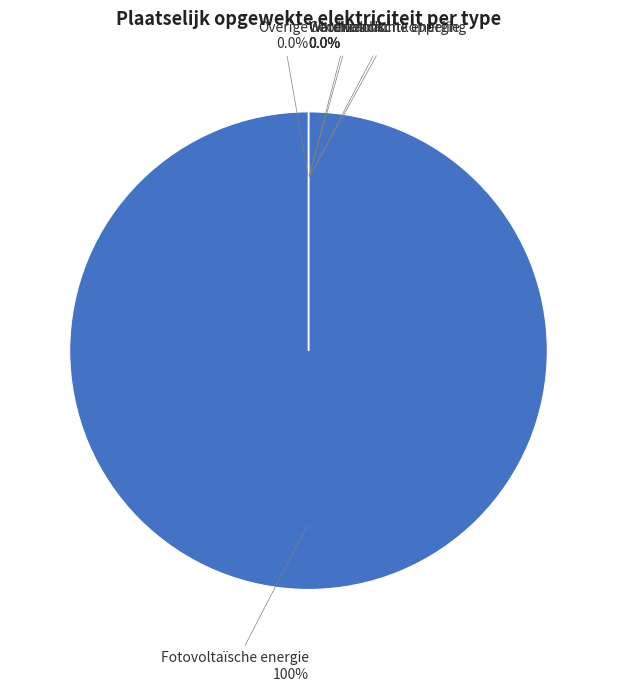

To the nearest percent, what is the difference between the largest and smallest slice percentages?

100%